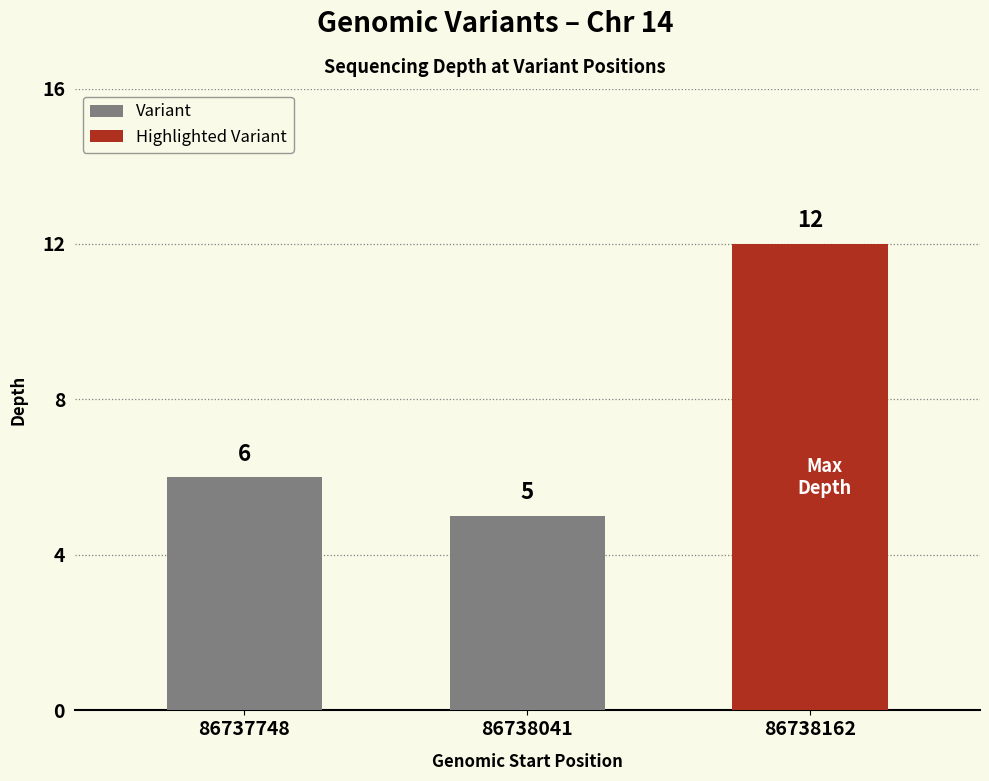

What is the change in value from 86737748 to 86738162?

+6